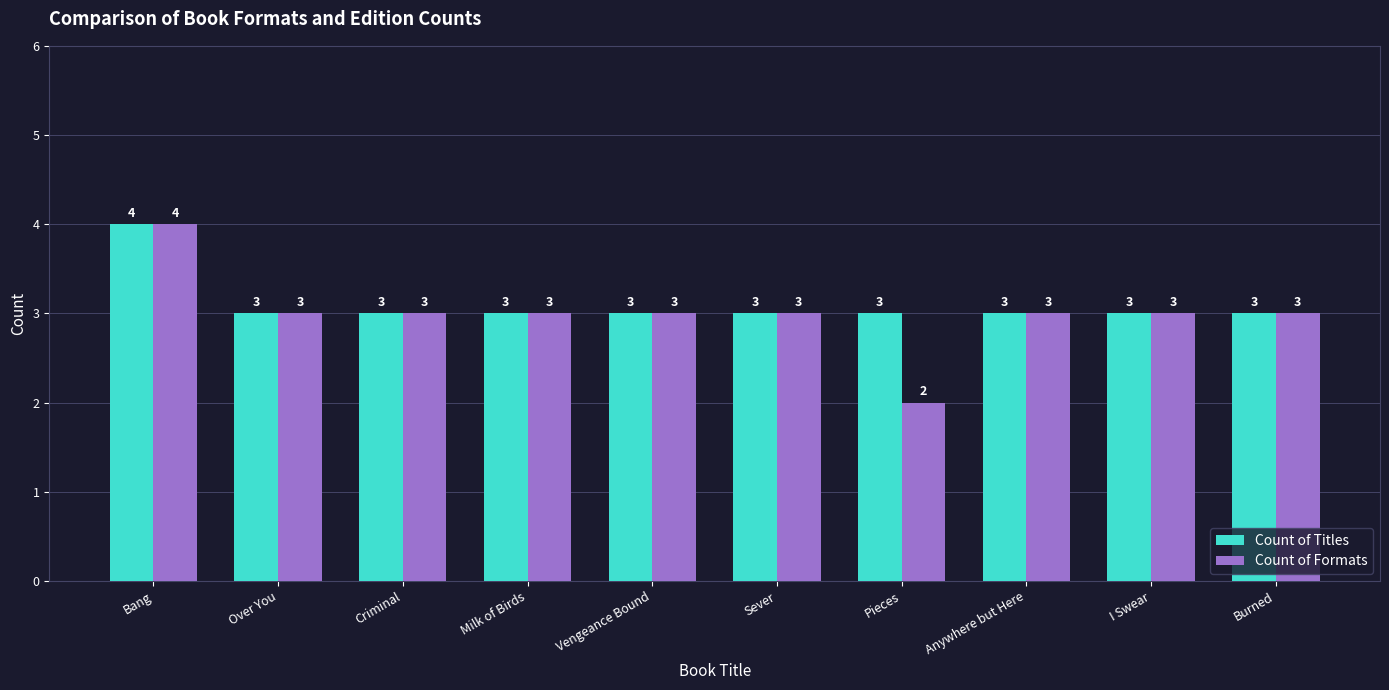

Are the bars grouped side by side (vs. stacked)?

Yes